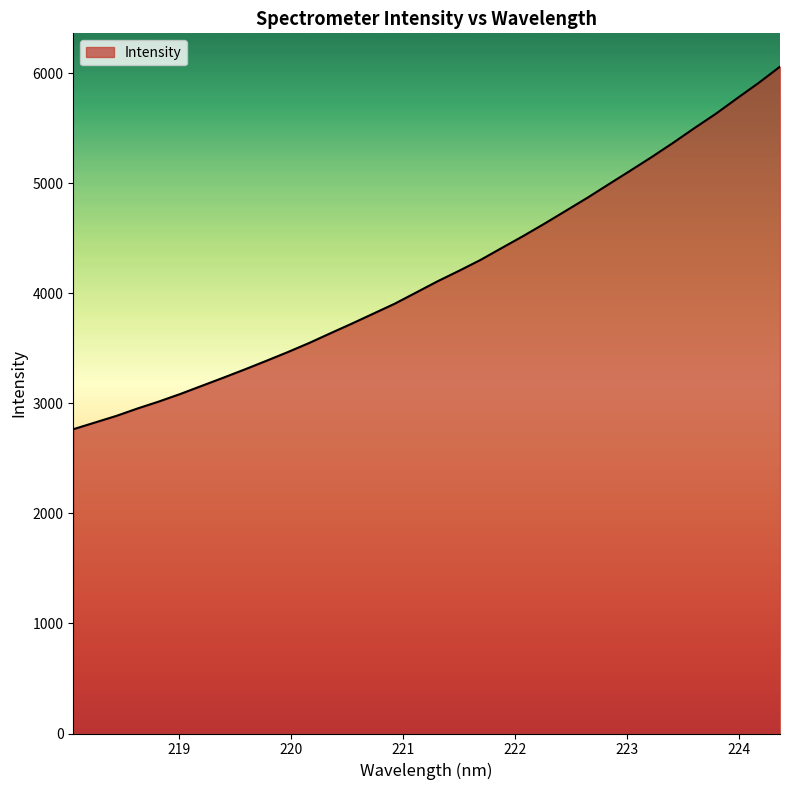

What is the difference between the maximum and minimum values?

3293.9